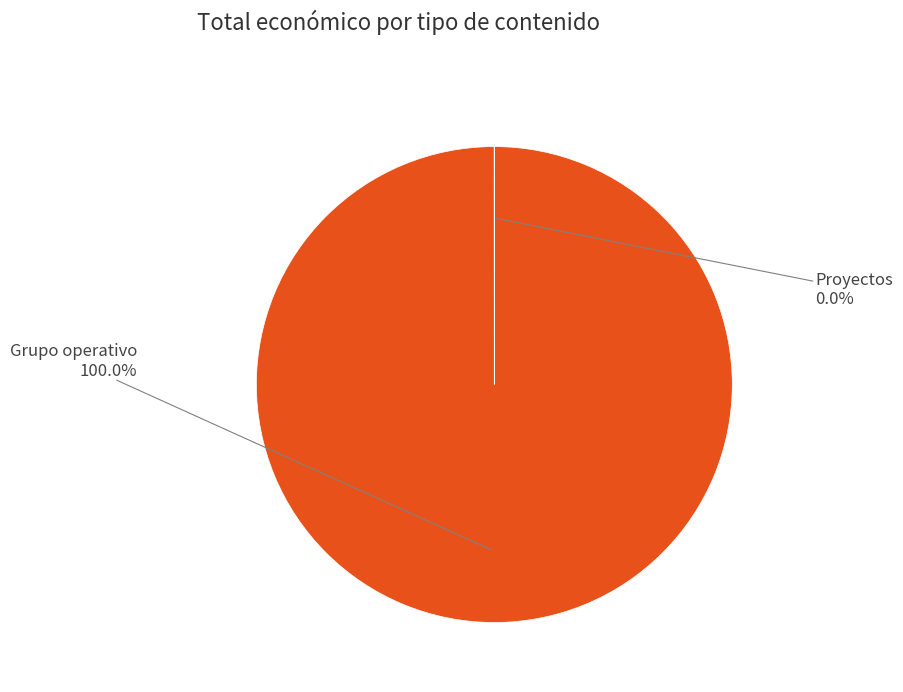

Does any single category account for the majority?

Yes